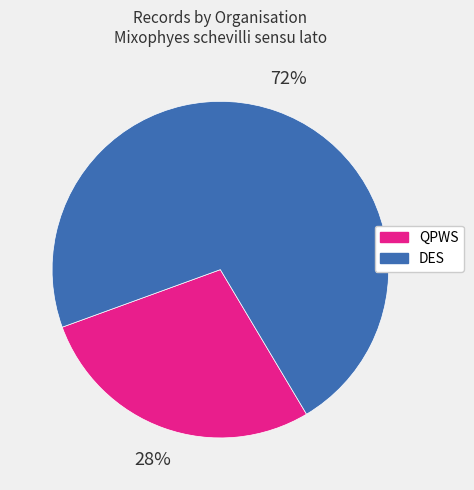

Approximately how many times larger is the value at QPWS compared to DES?

0.4